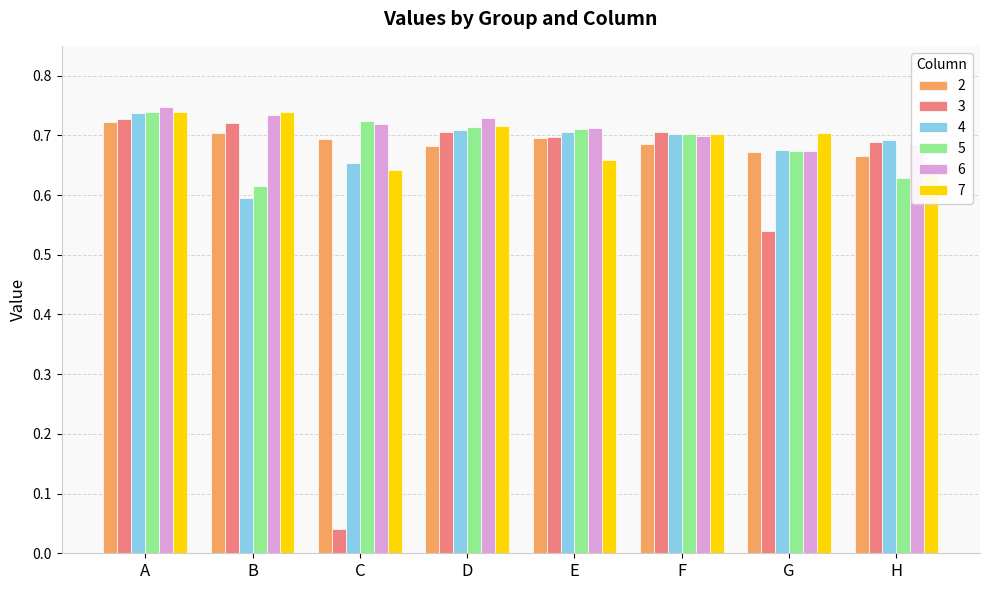

Which series changed the most between B and F?

4